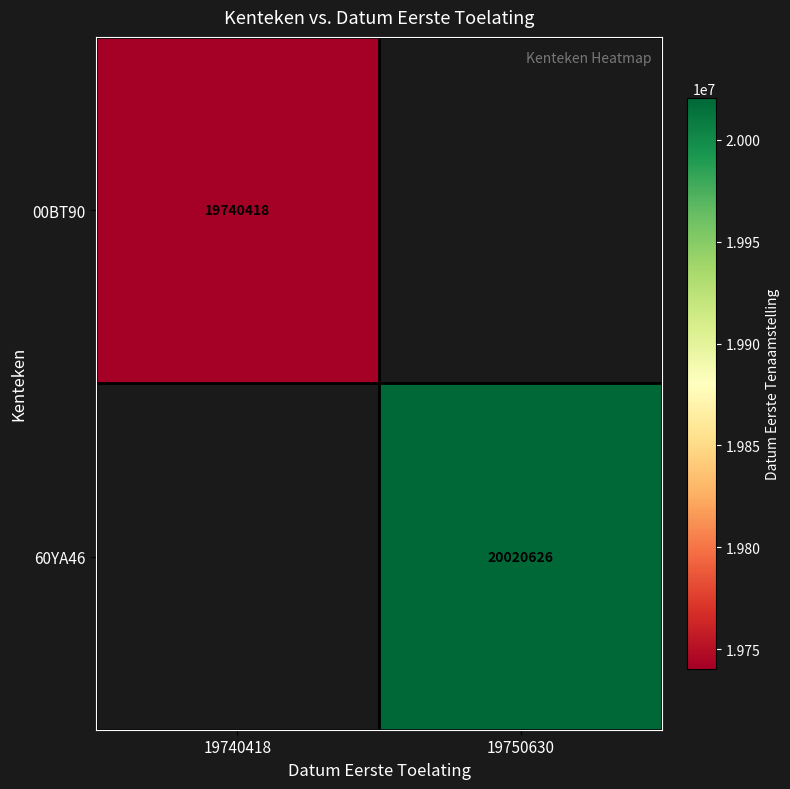

True or false: 00BT90 has a value of 19740418 at 19740418.

True